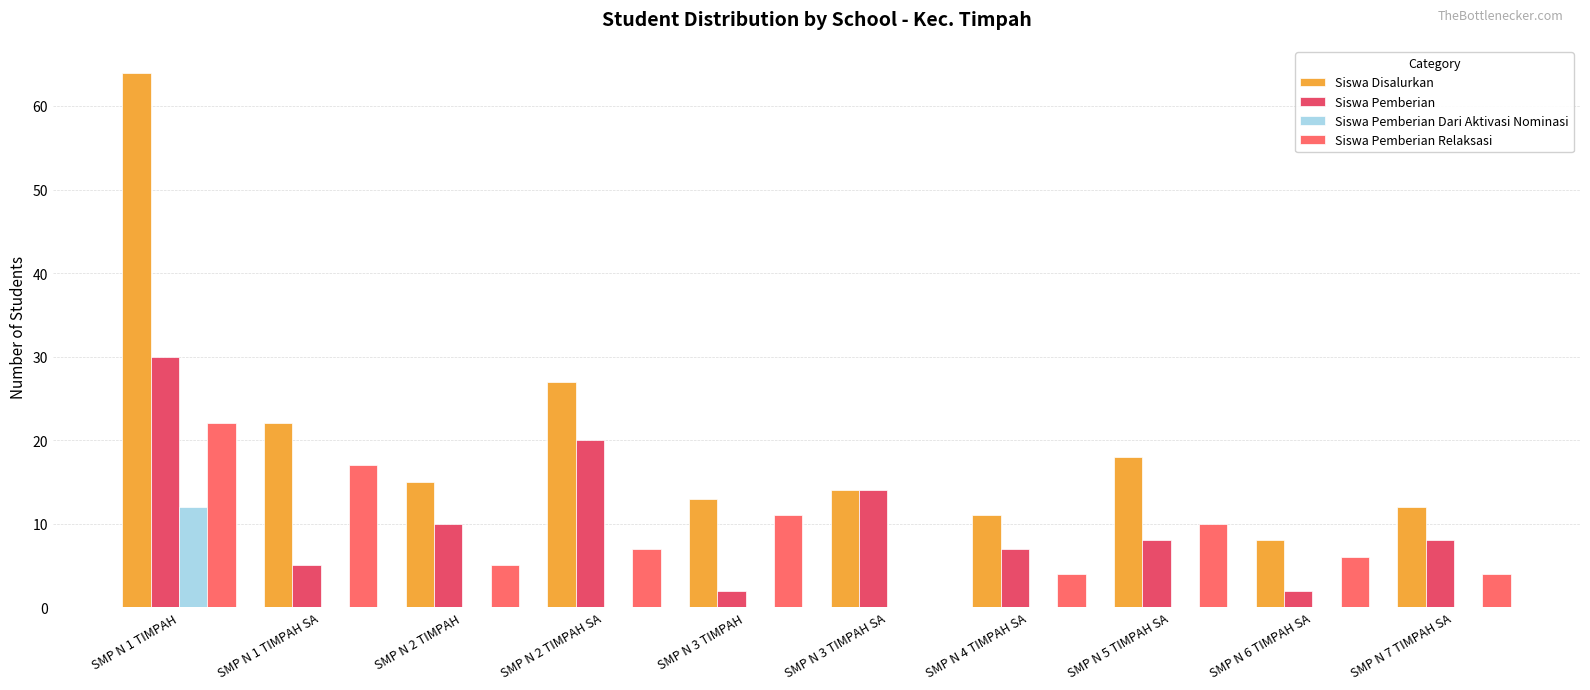

Reading left to right, what are all the values shown in this chart?

Siswa Disalurkan: 64	22	15	27	13	14	11	18	8	12
Siswa Pemberian: 30	5	10	20	2	14	7	8	2	8
Siswa Pemberian Dari Aktivasi Nominasi: 12	0	0	0	0	0	0	0	0	0
Siswa Pemberian Relaksasi: 22	17	5	7	11	0	4	10	6	4